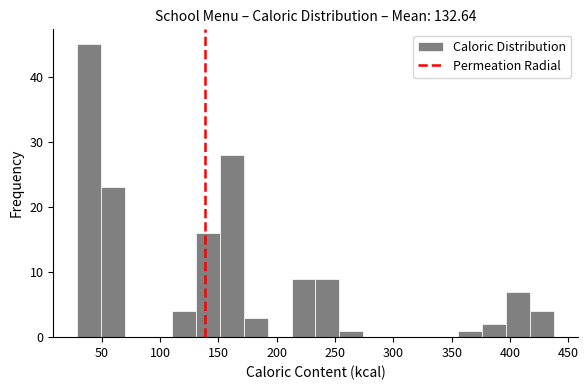

Reading left to right, transcribe this chart: for each bar, give the range it covers on the x-axis and its height. Neither the bar edges nor the heights are printed on the chart, so give them approximately, as read against the axes.

30 to 50: 45
50 to 70: 23
70 to 90: 0
90 to 110: 0
110 to 130: 4
130 to 150: 16
150 to 170: 28
170 to 190: 3
190 to 215: 0
215 to 235: 9
235 to 255: 9
255 to 275: 1
275 to 295: 0
295 to 315: 0
315 to 335: 0
335 to 355: 0
355 to 375: 1
375 to 395: 2
395 to 415: 7
415 to 435: 4